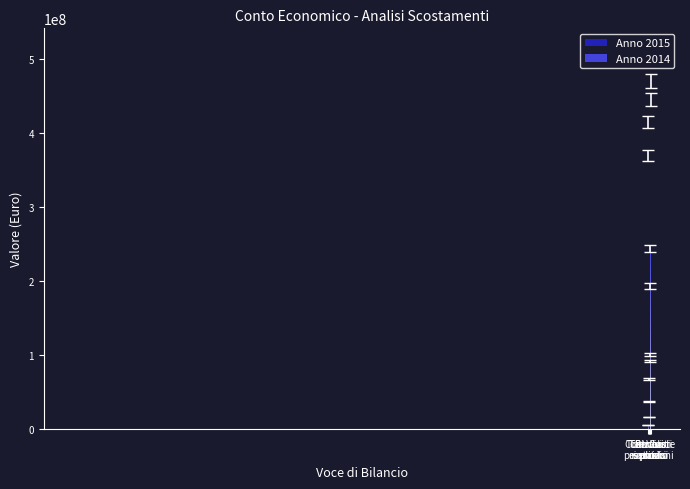

What is the difference between the Anno 2014 values at Contributi esercizio and Concorsi rimborsi?

370745017.7